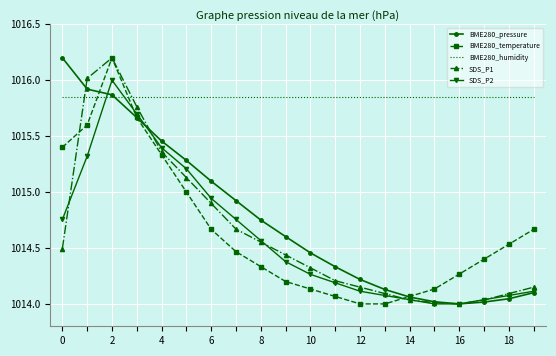

How many distinct data groups are displayed?

5